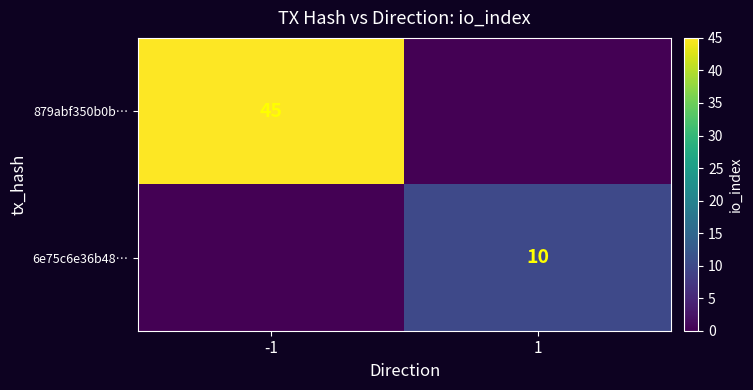

What is the maximum value shown in the chart?

45